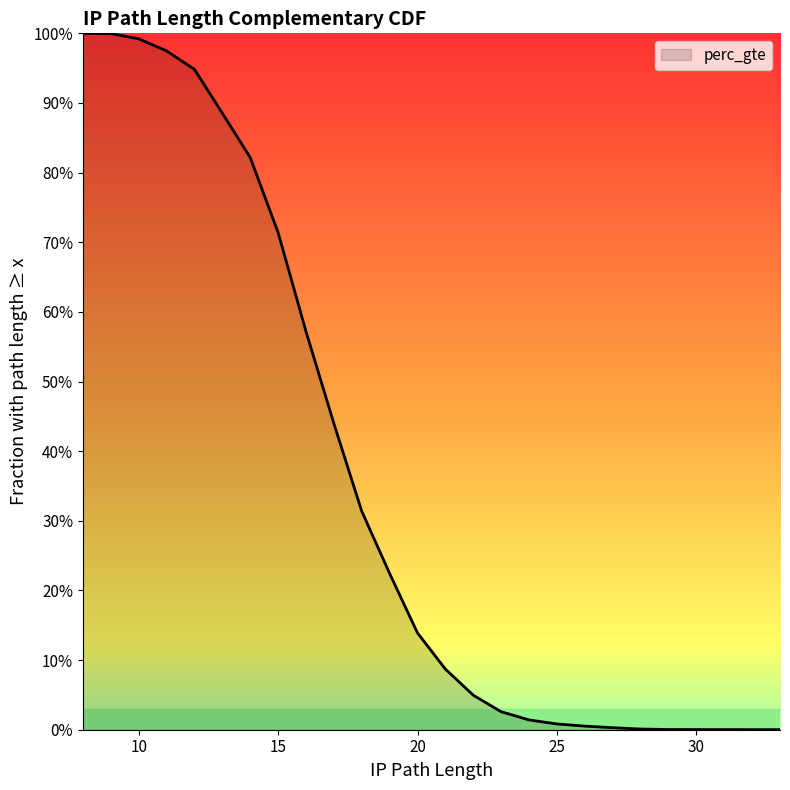

How many lines are shown in the chart?

1